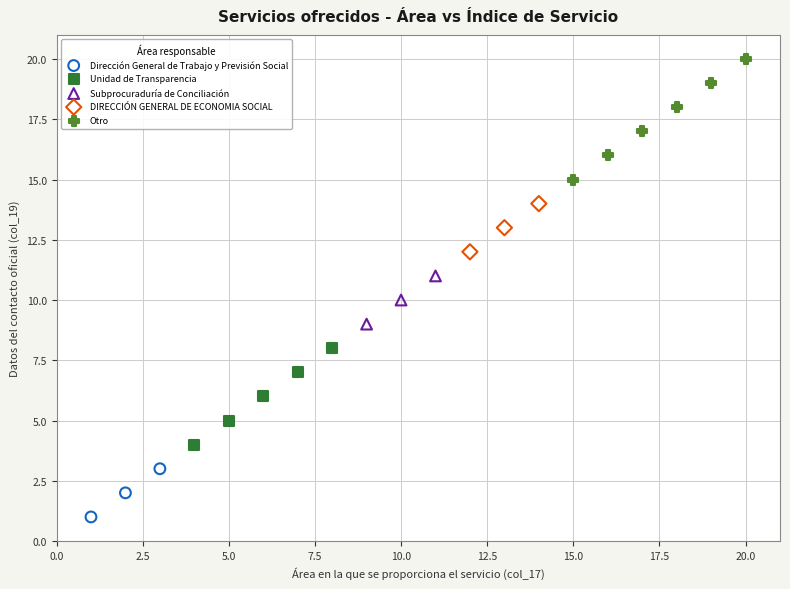

What are all the series names shown in the legend?

Dirección General de Trabajo y Previsión Social, Unidad de Transparencia, Subprocuraduría de Conciliación, DIRECCIÓN GENERAL DE ECONOMIA SOCIAL, Otro